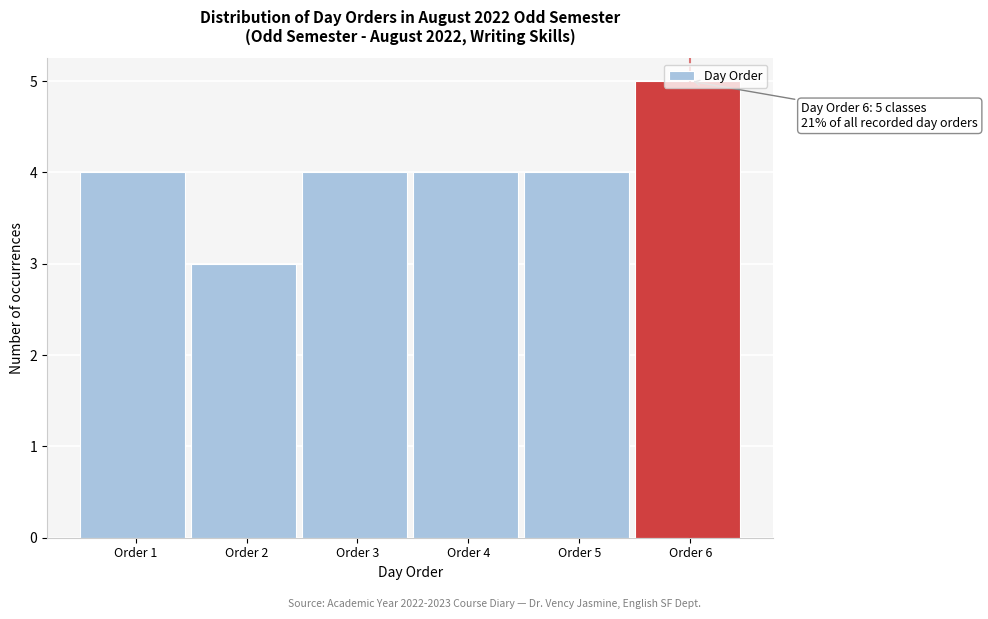

What is the value of the 1st bar from the left?

4